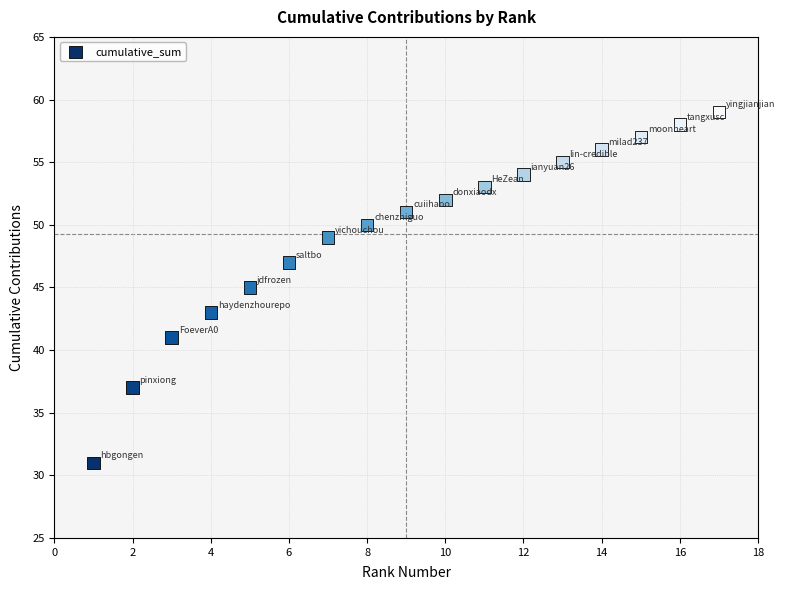

What is the range of X values (max minus min)?

16